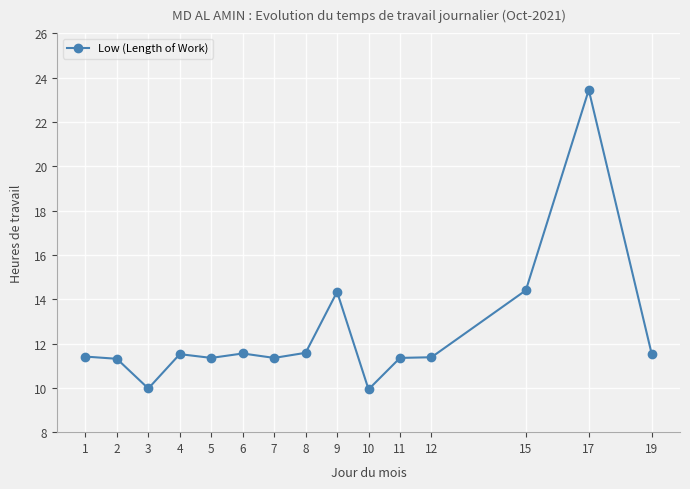

How many lines are shown in the chart?

1